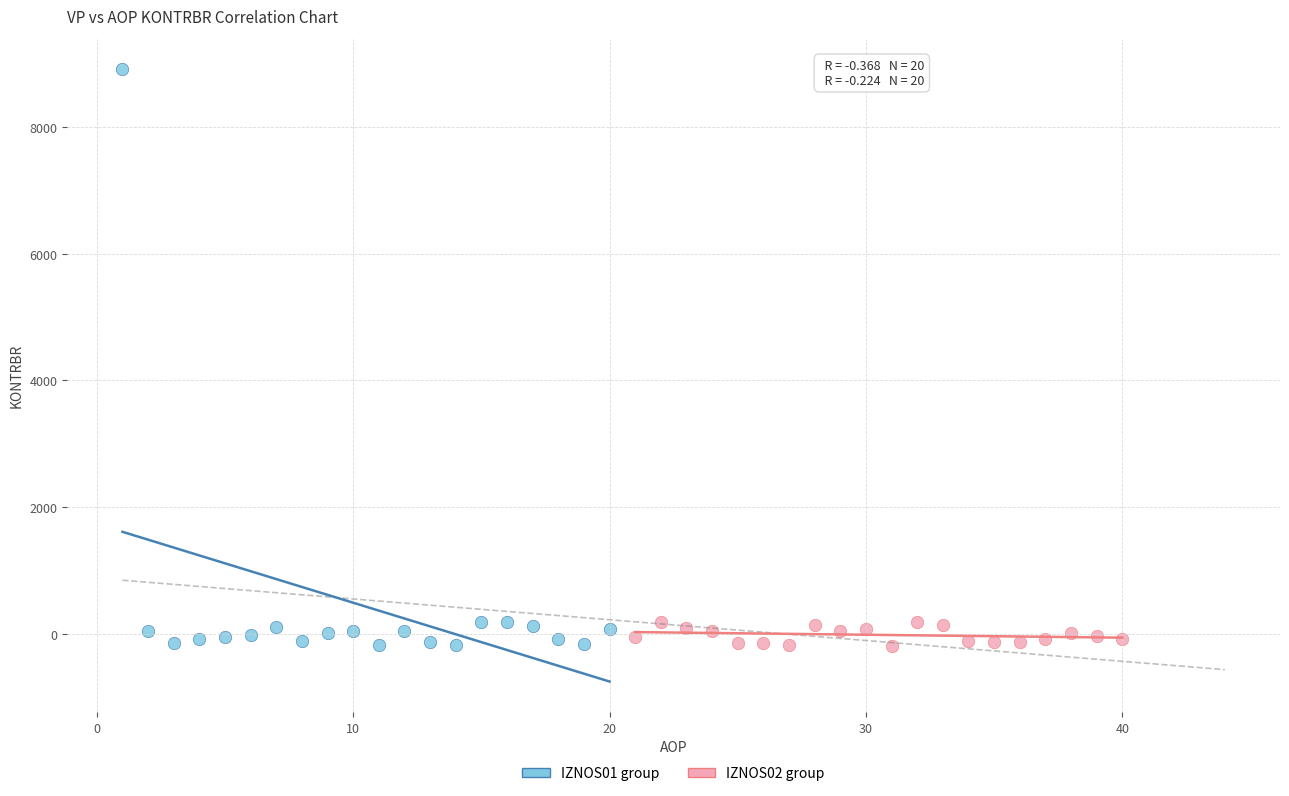

Which series has the largest Y range (max minus min)?

IZNOS01 group